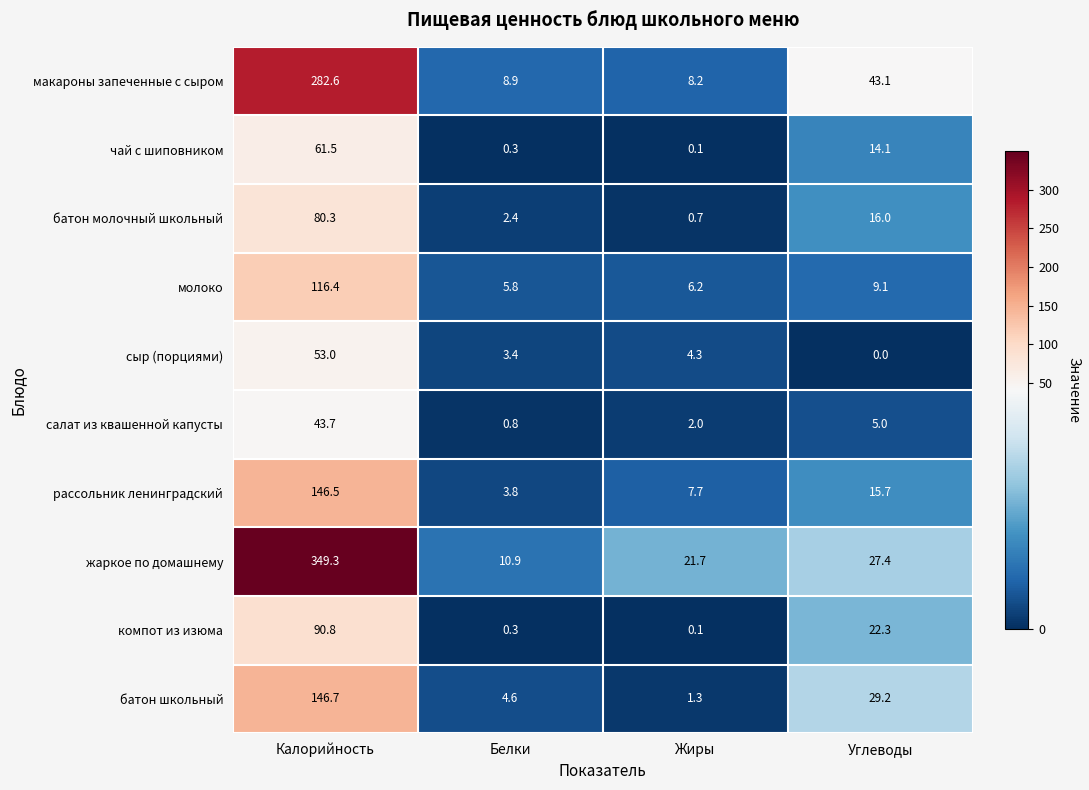

Is it true that молоко equals 9.9 at Жиры?

False